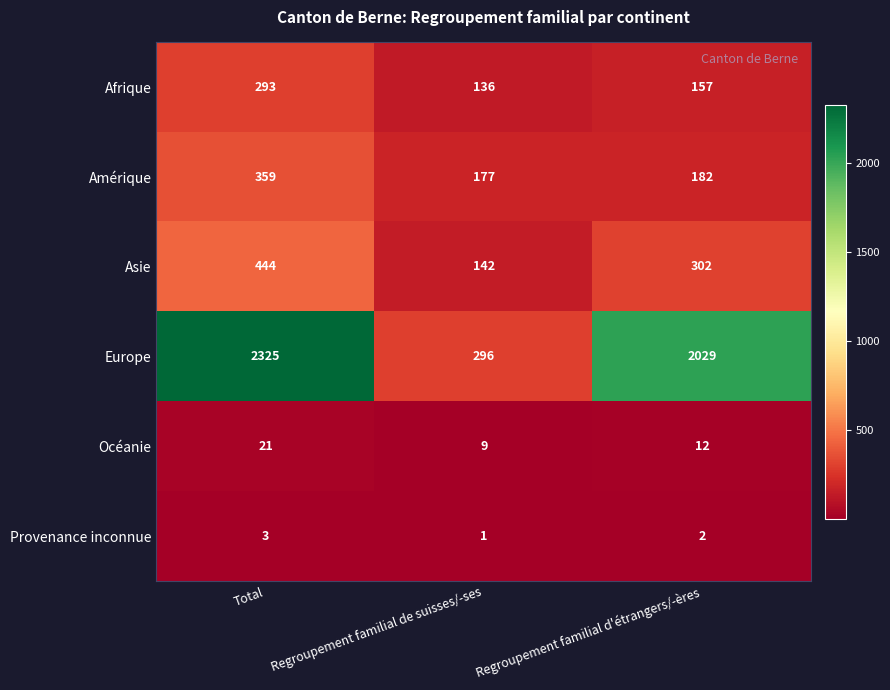

Reading left to right, what are all the values shown in this chart?

Afrique: Total=293	Regroupement familial de suisses/-ses=136	Regroupement familial d'étrangers/-ères=157
Amérique: Total=359	Regroupement familial de suisses/-ses=177	Regroupement familial d'étrangers/-ères=182
Asie: Total=444	Regroupement familial de suisses/-ses=142	Regroupement familial d'étrangers/-ères=302
Europe: Total=2325	Regroupement familial de suisses/-ses=296	Regroupement familial d'étrangers/-ères=2029
Océanie: Total=21	Regroupement familial de suisses/-ses=9	Regroupement familial d'étrangers/-ères=12
Provenance inconnue: Total=3	Regroupement familial de suisses/-ses=1	Regroupement familial d'étrangers/-ères=2